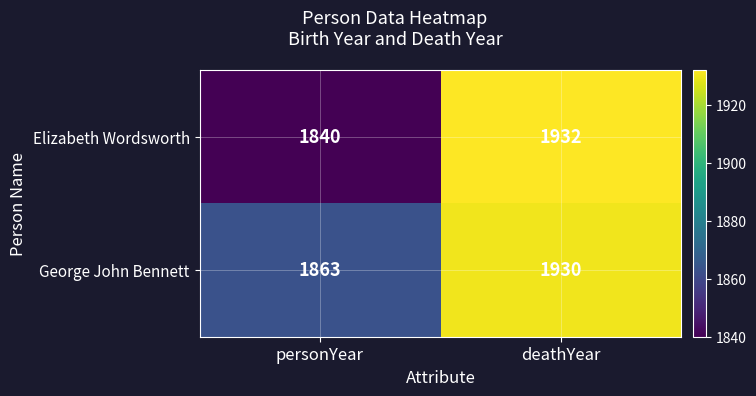

The Elizabeth Wordsworth series shows 1932 at deathYear. True or false?

True